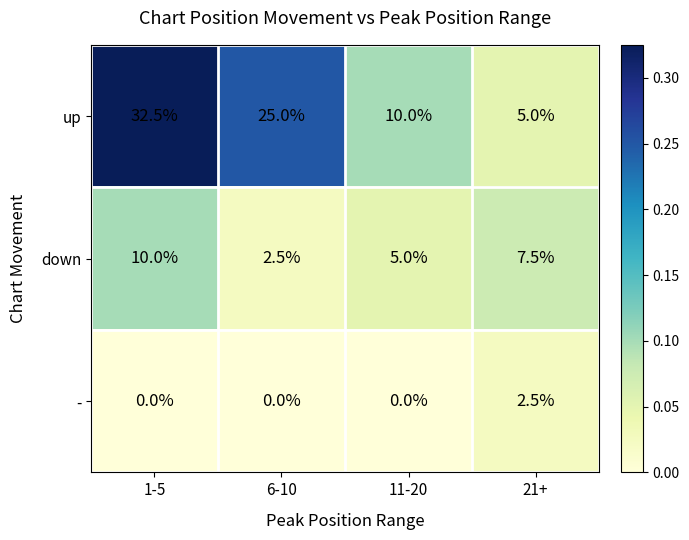

The value of down at 21+ is 7.5. True or false?

True